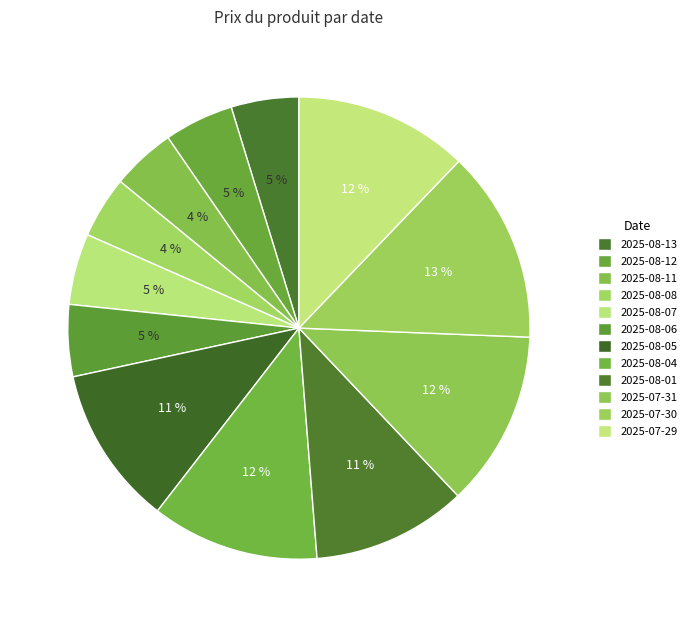

How many slices are in this pie chart?

12